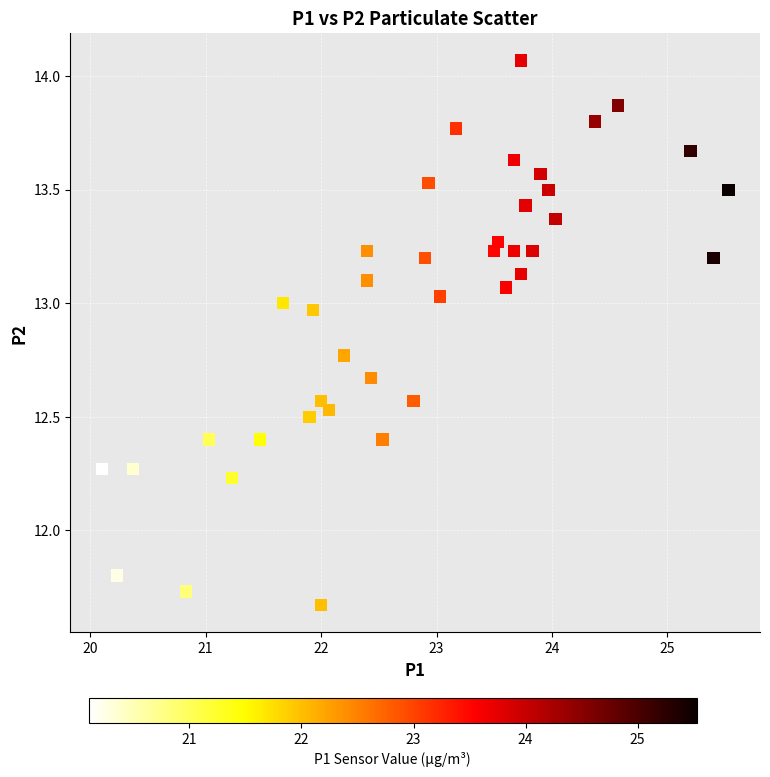

What Y value in the scatter plot is closest to 12?

11.8